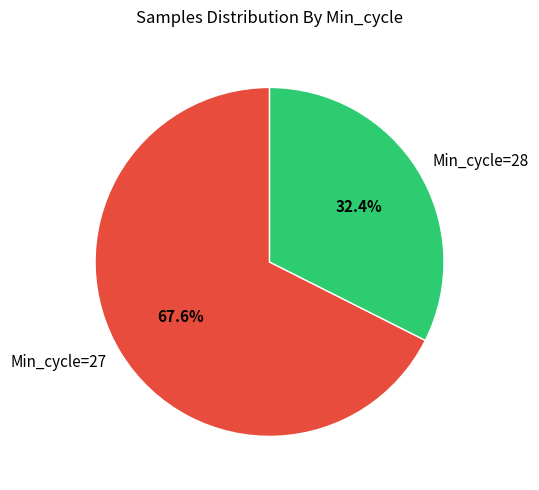

Rank the categories by value from lowest to highest.

Min_cycle=28, Min_cycle=27